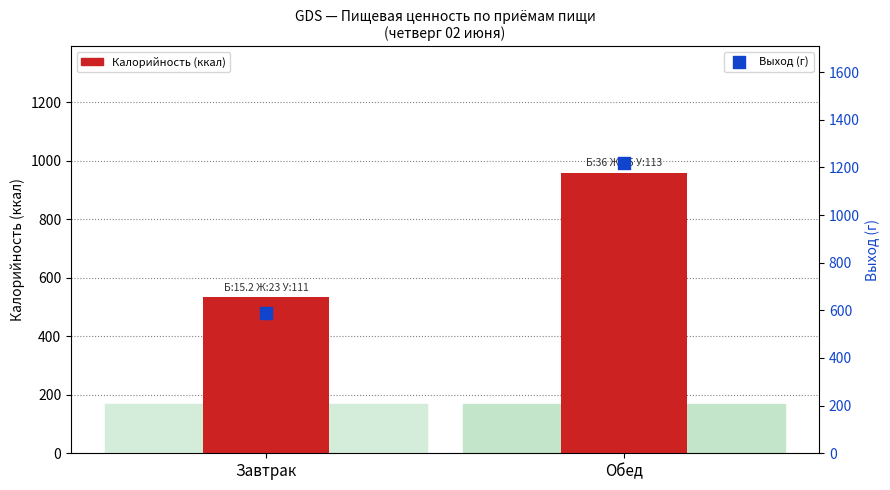

Is the value of Выход (г) at Обед greater than the value of Калорийность at Завтрак?

Yes